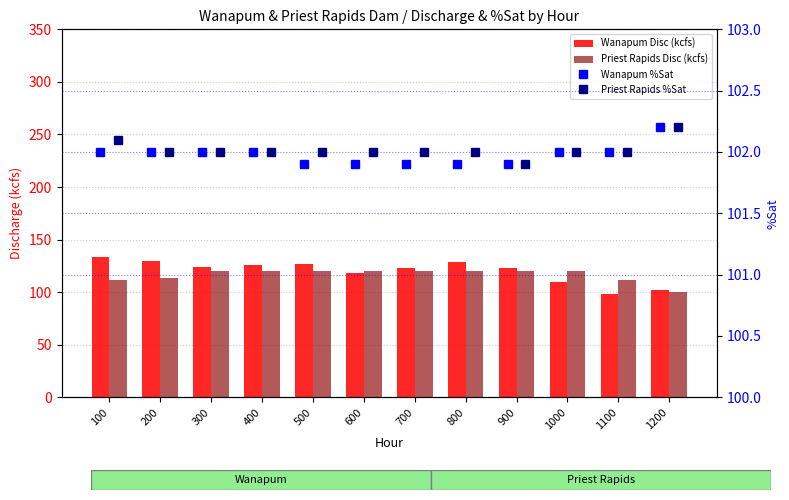

At how many categories does at least one series exceed 126?

4